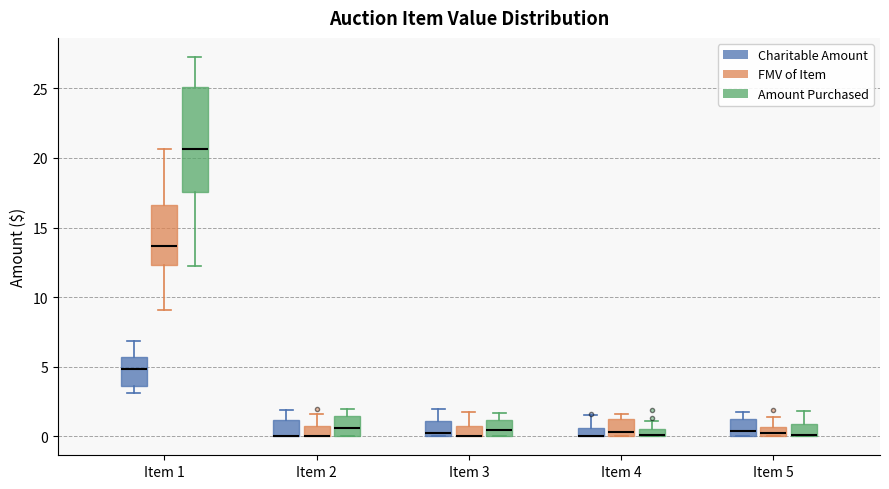

Where does the upper whisker of the box for Item 5 (Amount Purchased) end on the y-axis? The values are not printed on the chart, so give them approximately, as read against the axis.

2.0